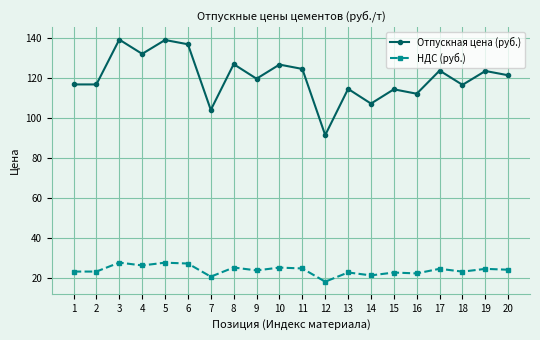

What is the sum of the Отпускная цена (руб.) values at 17 and 6?

261.0